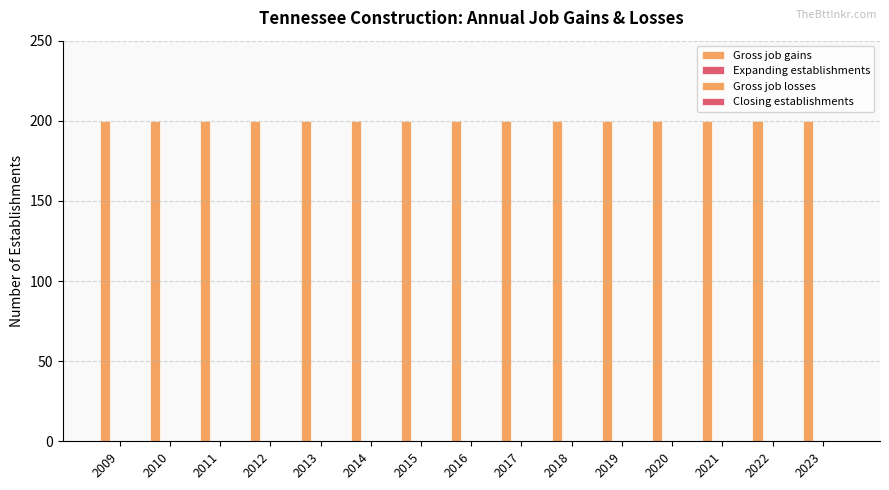

How many bars are there in total?

60